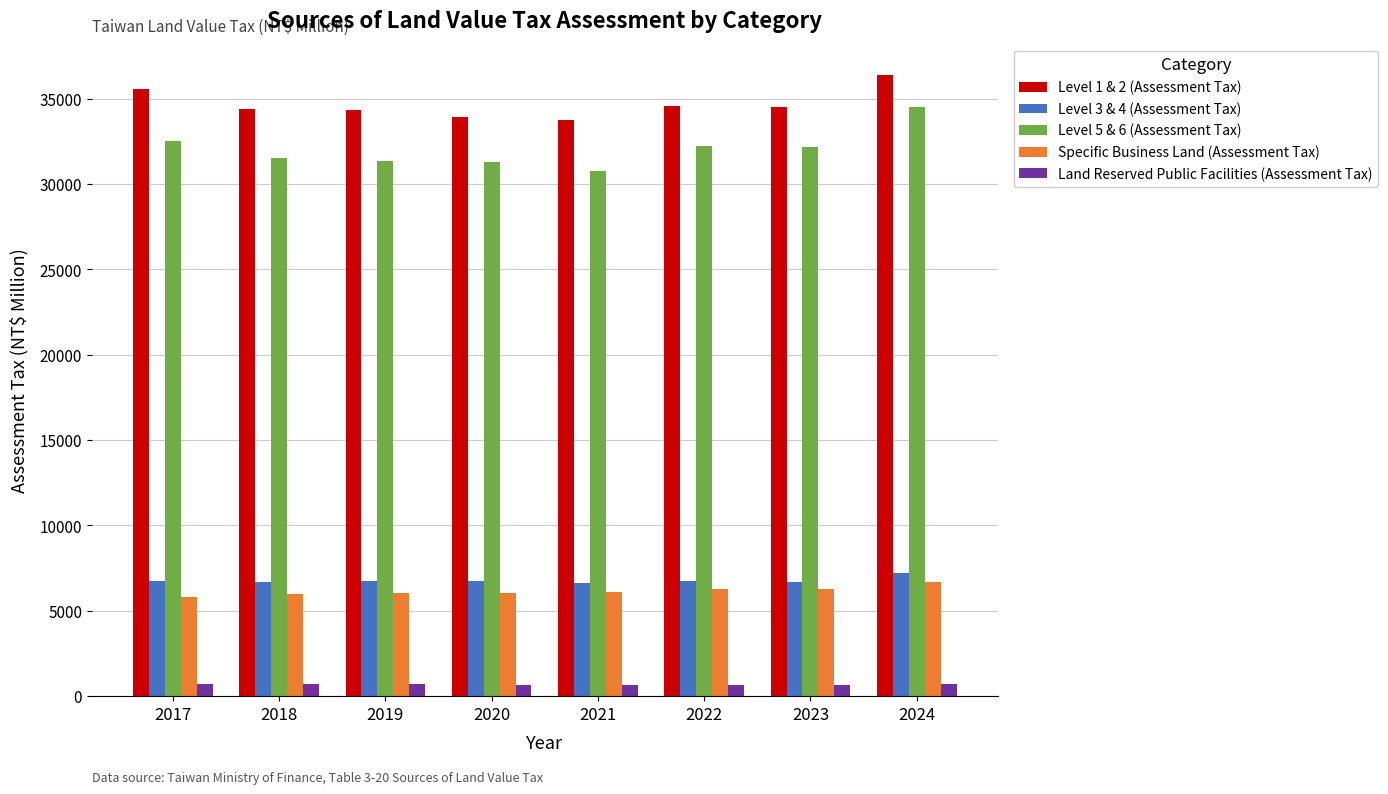

What is the approximate value of Specific Business Land (Assessment Tax) at 2022?

6290